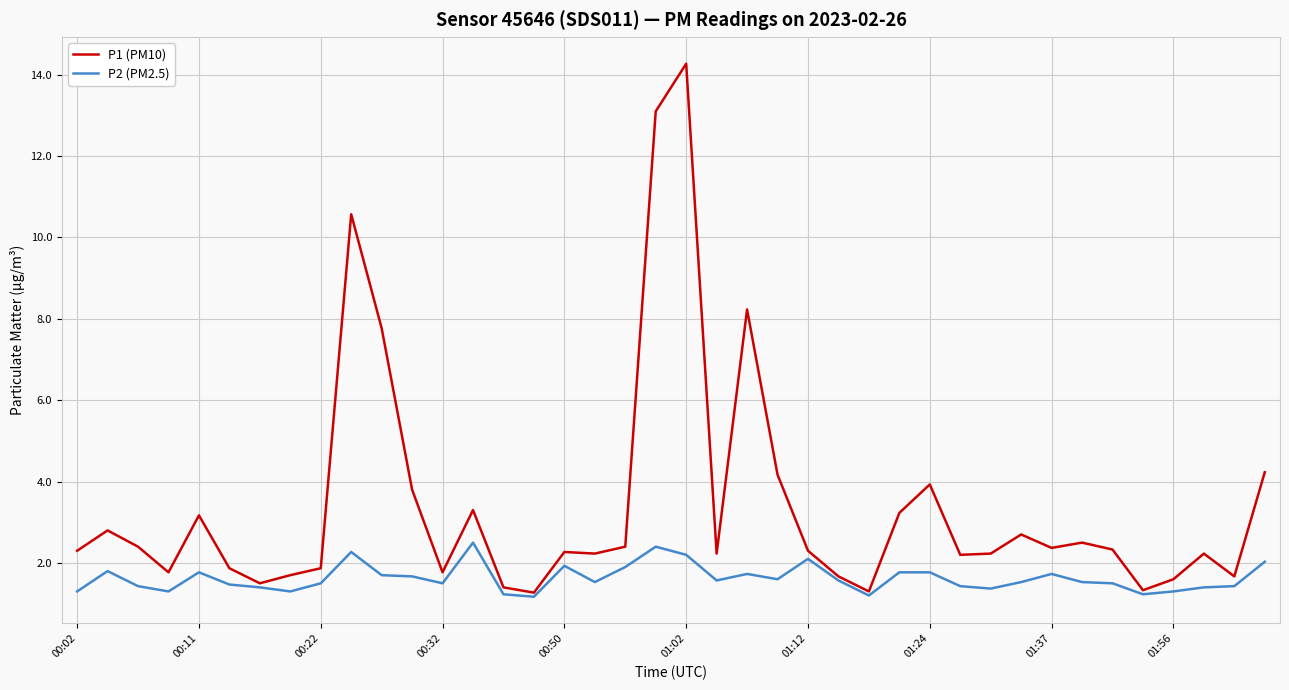

List the series in order of their peak value, highest first.

P1 (PM10), P2 (PM2.5)